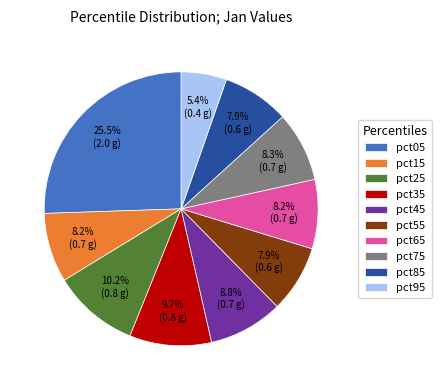

To the nearest percent, what is the difference between the largest and smallest slice percentages?

20%